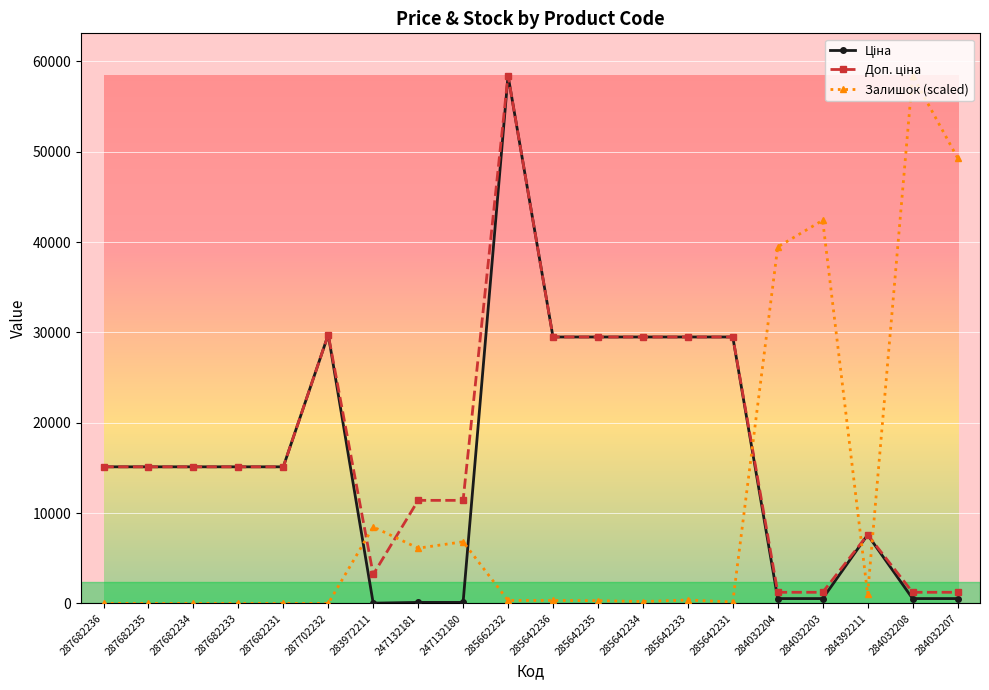

At which category is the sum across all series the highest?

285662232